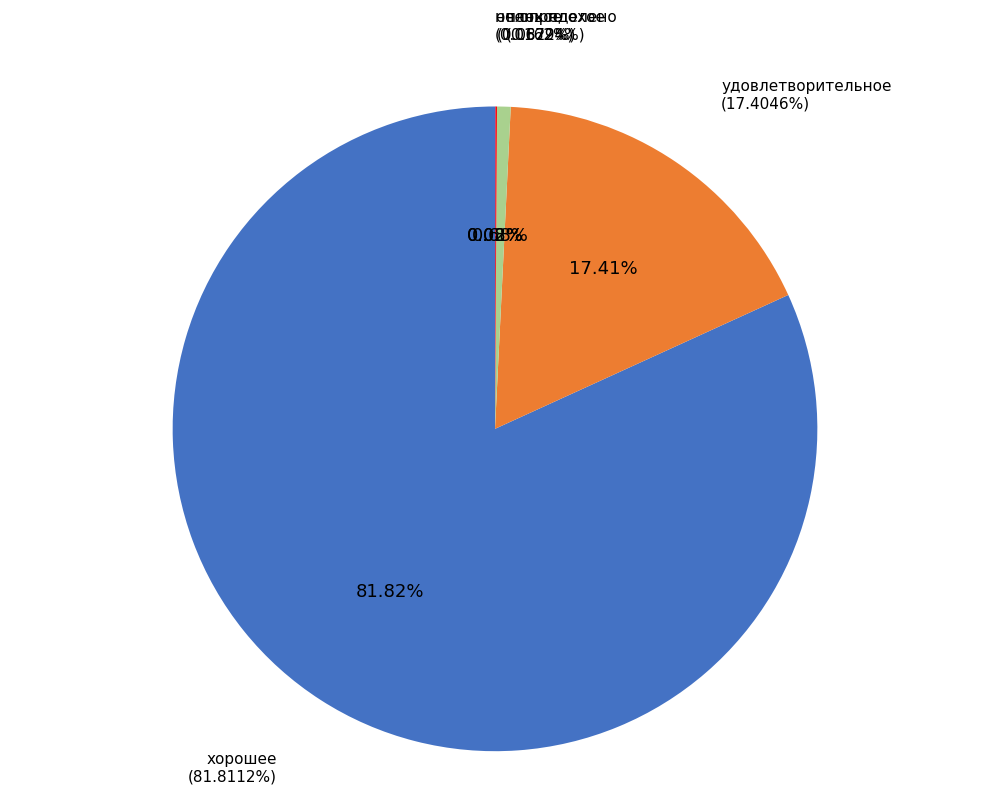

Which category has the biggest portion of the pie?

хорошее